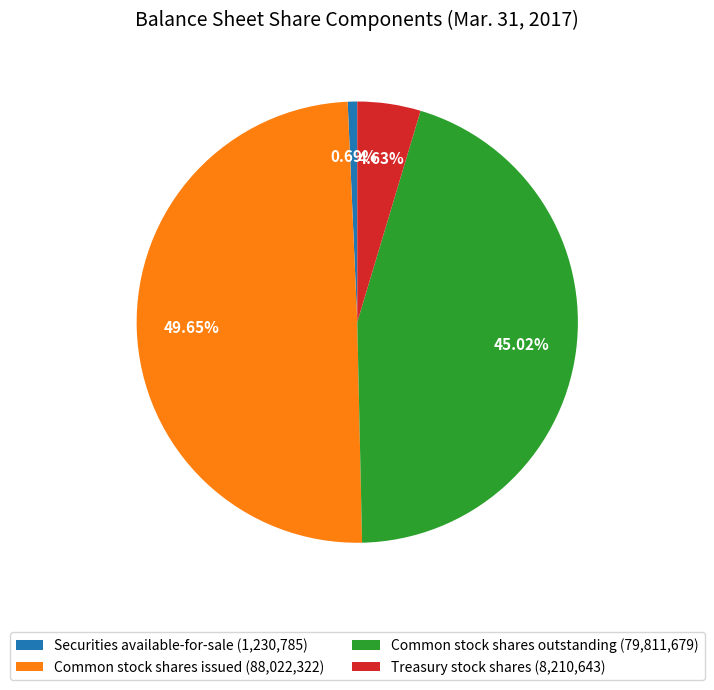

What percentage is the Treasury stock shares slice, to the nearest percent?

5%